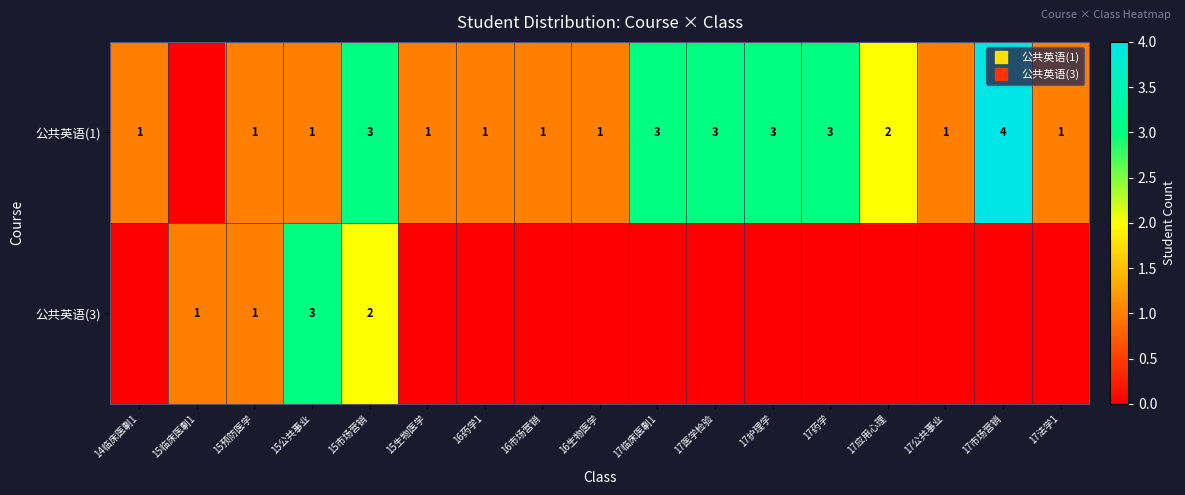

Is it true that 公共英语(3) equals 2 at 17医学检验?

False